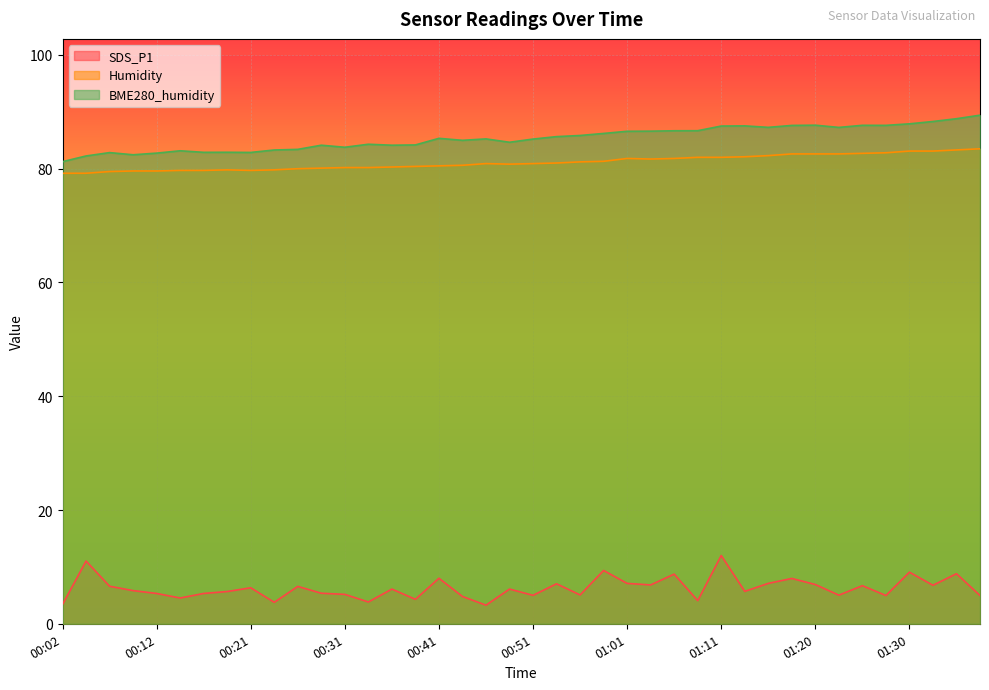

What is the greatest value displayed?

89.4